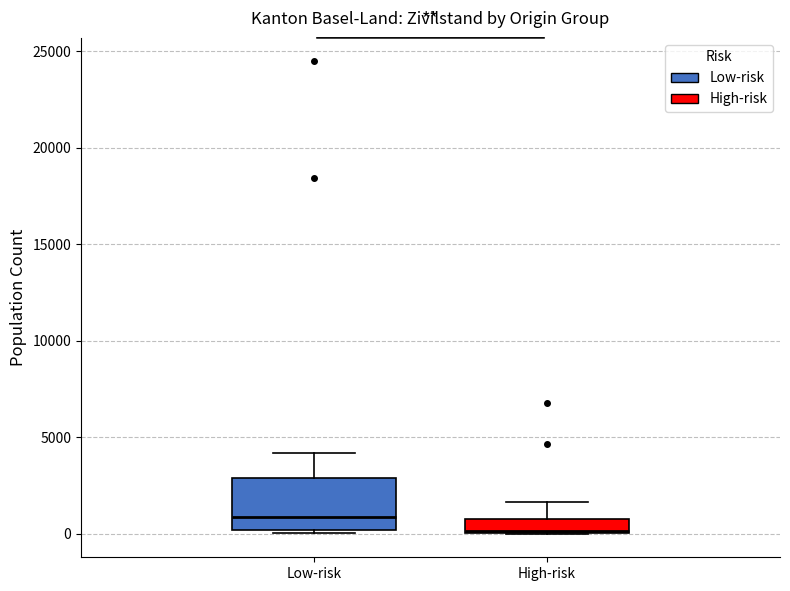

Where does the median line of the box for Low-risk sit on the y-axis? The values are not printed on the chart, so give them approximately, as read against the axis.

1000